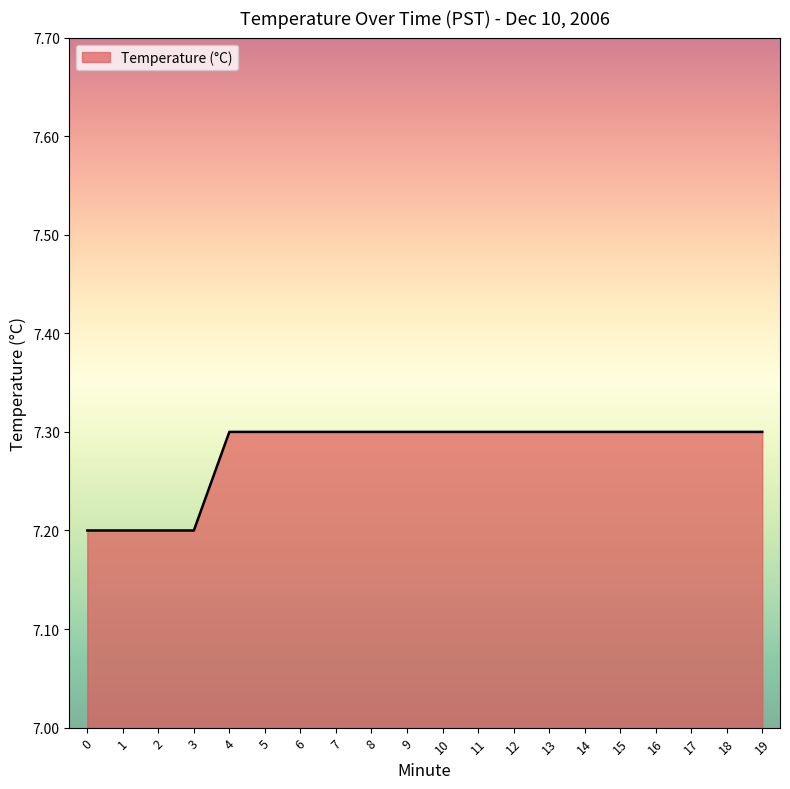

What is the ratio of the value at 15 to the value at 10?

1.0